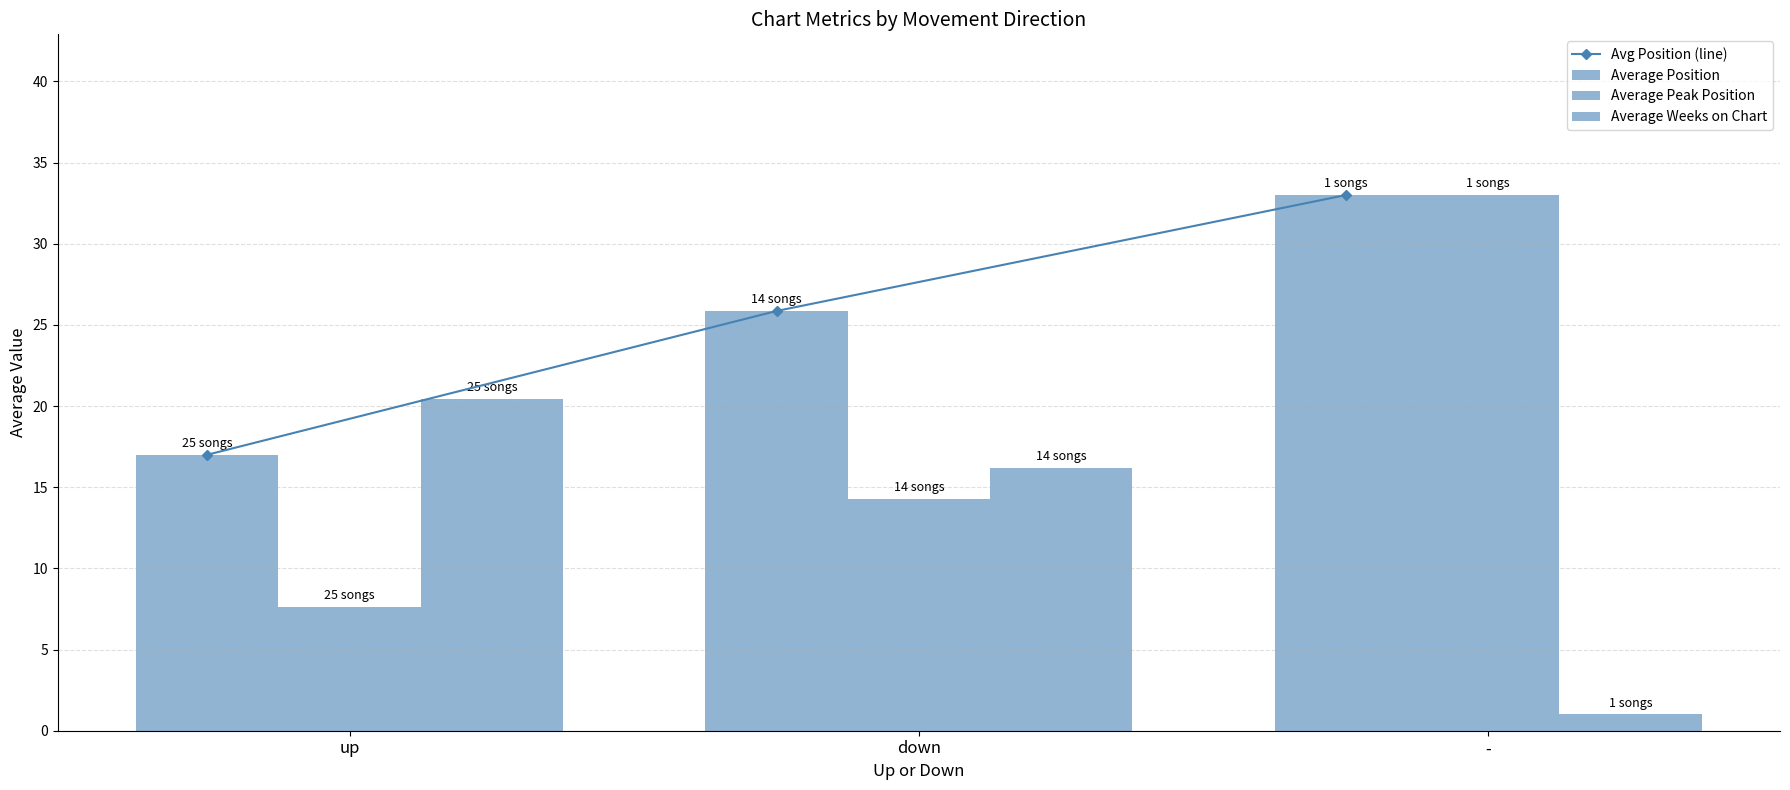

List the labels in order of Average Peak Position value, largest first.

-, down, up